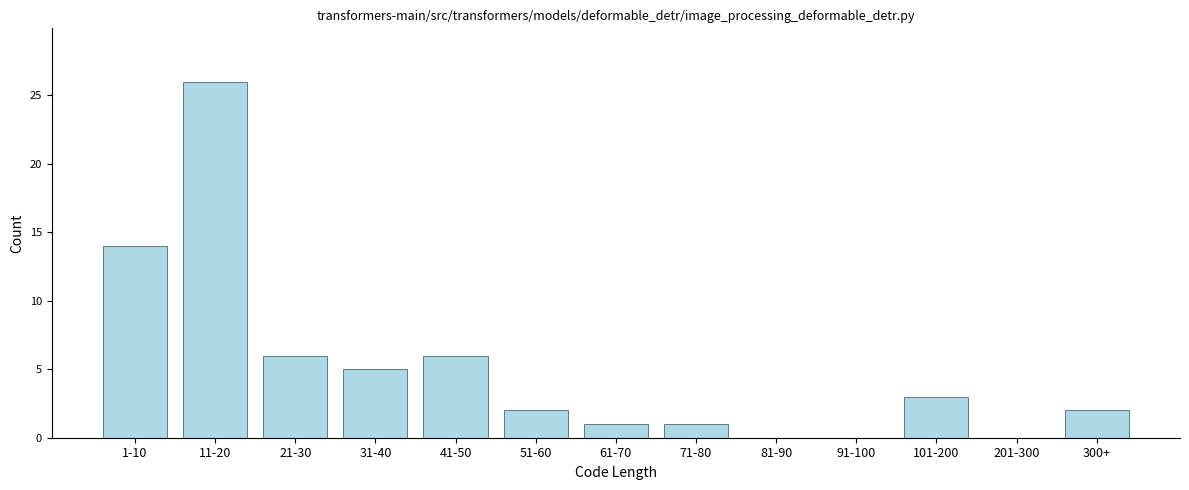

Reading right to left, list all the values displayed in this chart.

300+=2	201-300=0	101-200=3	91-100=0	81-90=0	71-80=1	61-70=1	51-60=2	41-50=6	31-40=5	21-30=6	11-20=26	1-10=14